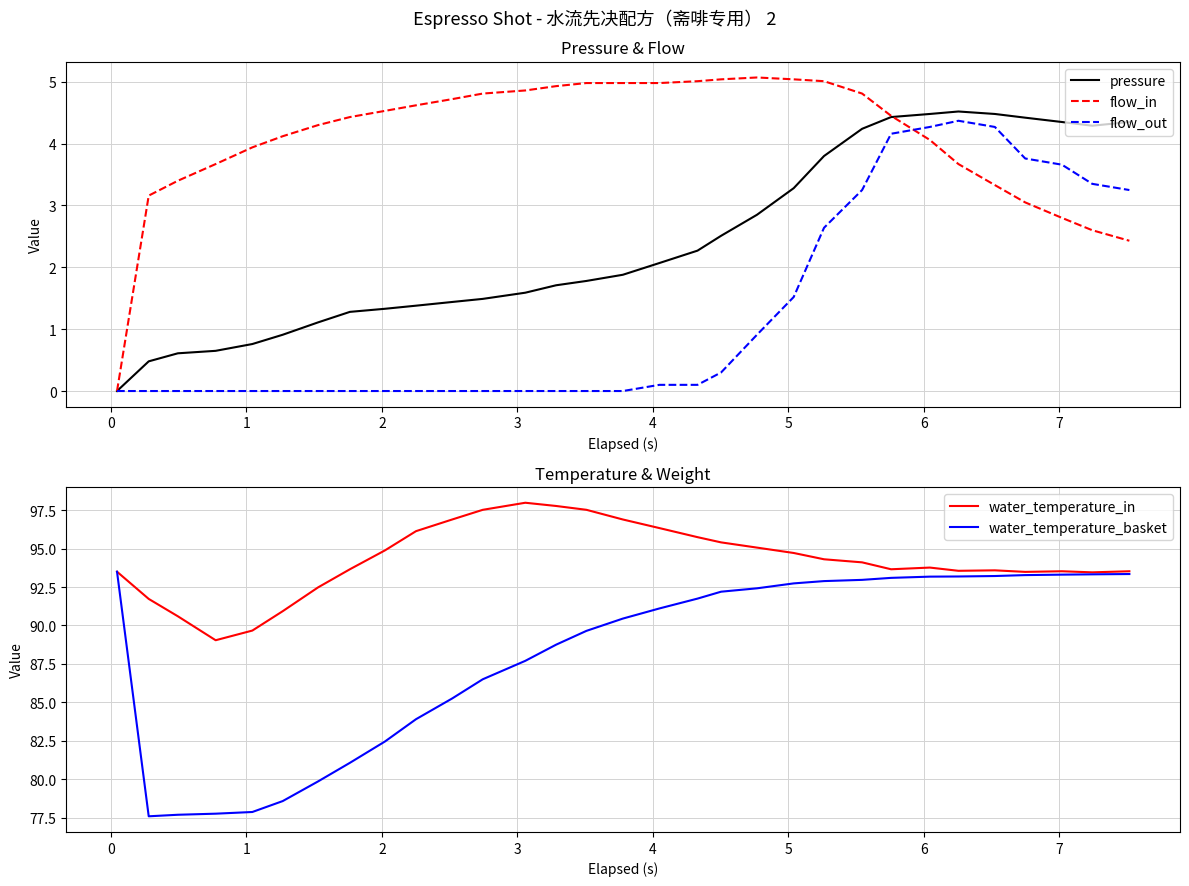

What is the lowest value of the water_temperature_basket series?

77.6